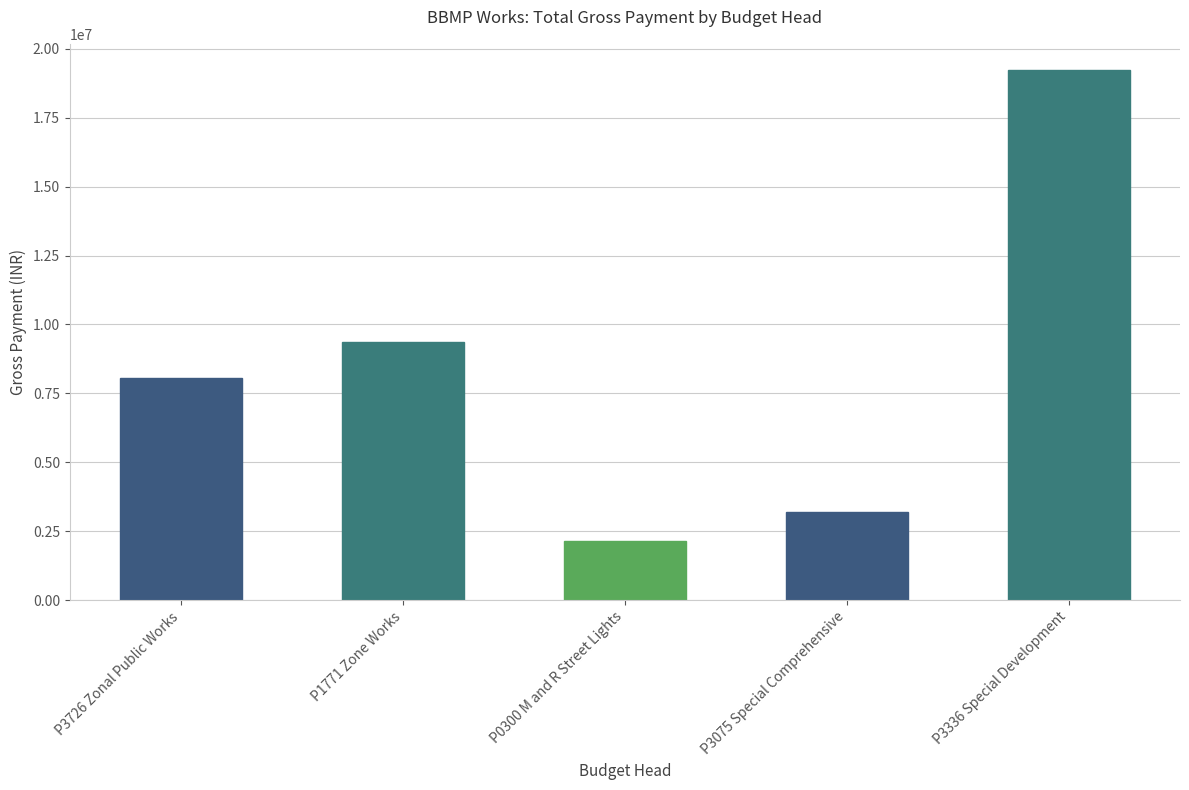

Reading left to right, extract all data points from this chart.

8039881	9345634	2146968	3190509	19217081